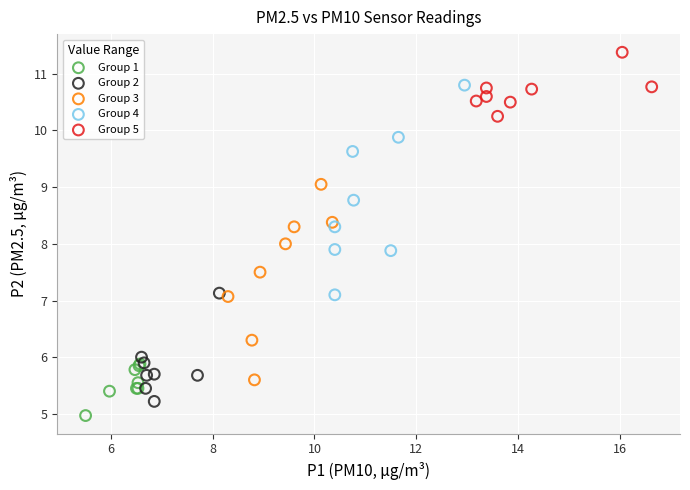

Which series reaches the maximum Y coordinate?

Group 5